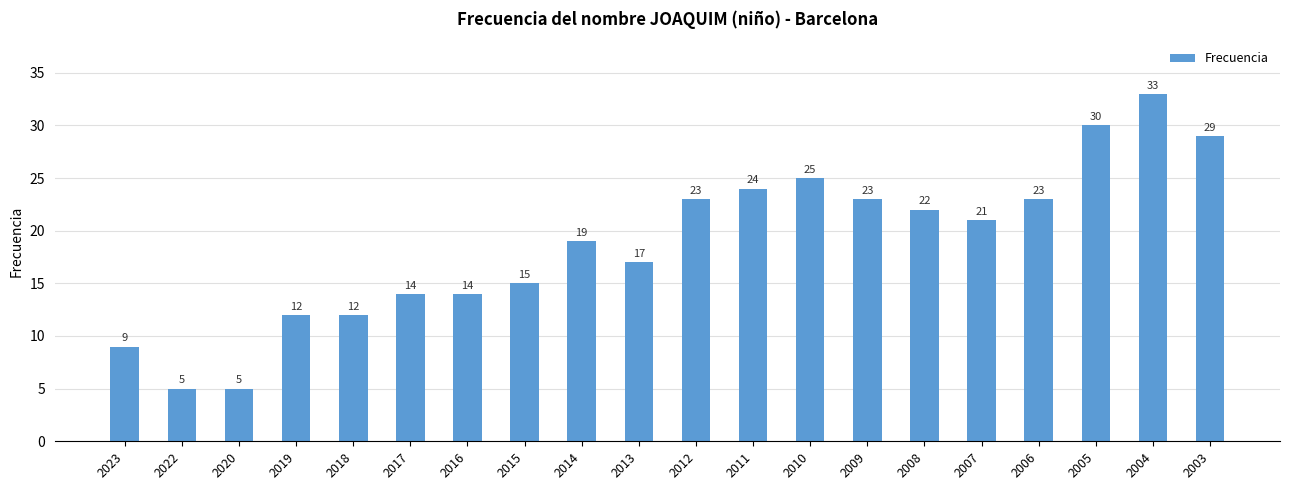

What is the difference between the maximum and minimum values?

28